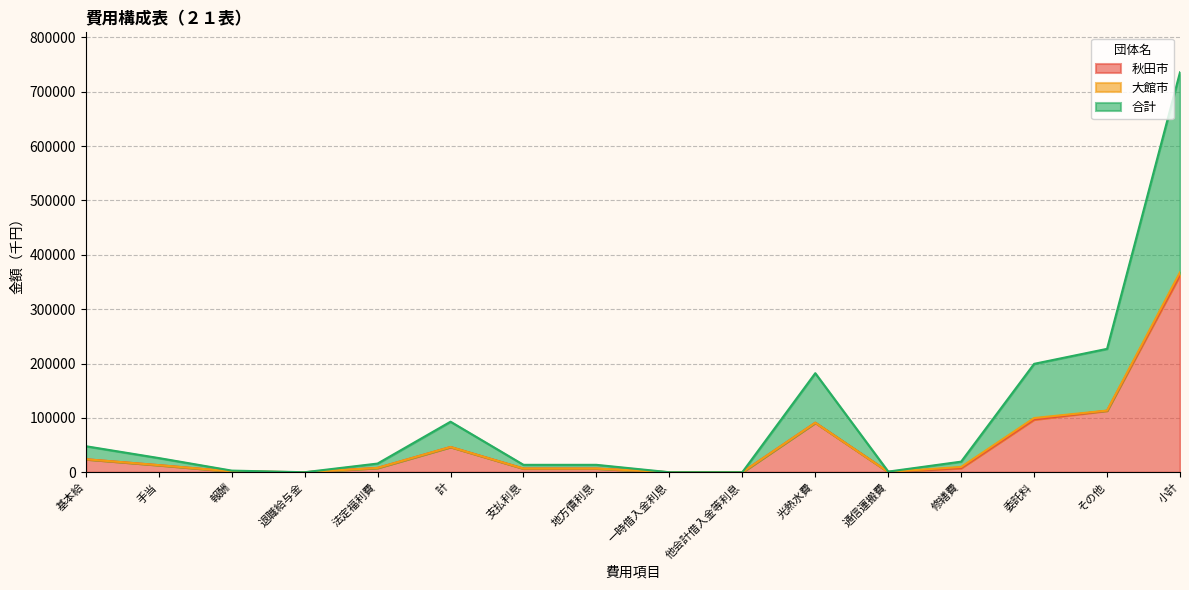

What is the value of the 秋田市 point at the 13th from the left?

7562